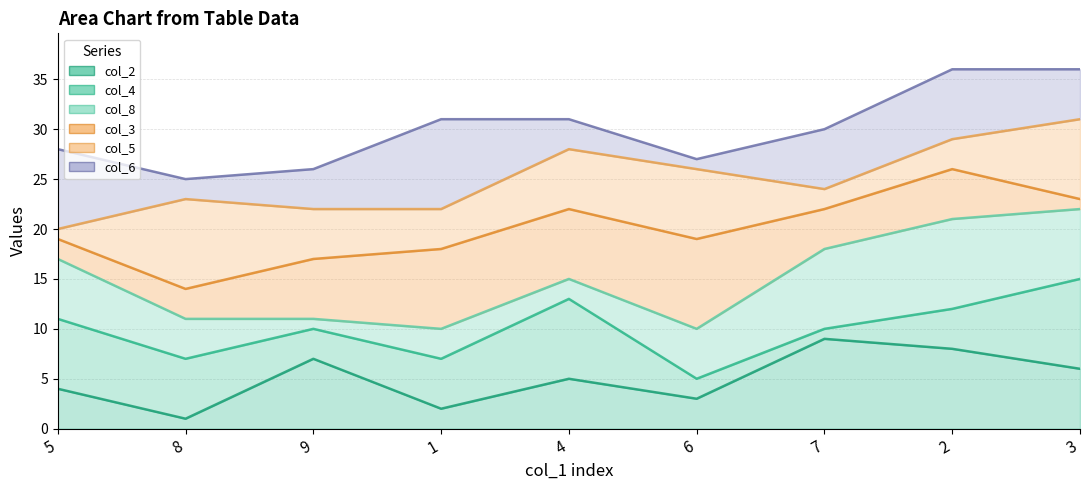

Does the chart display data point markers on the line(s)?

No